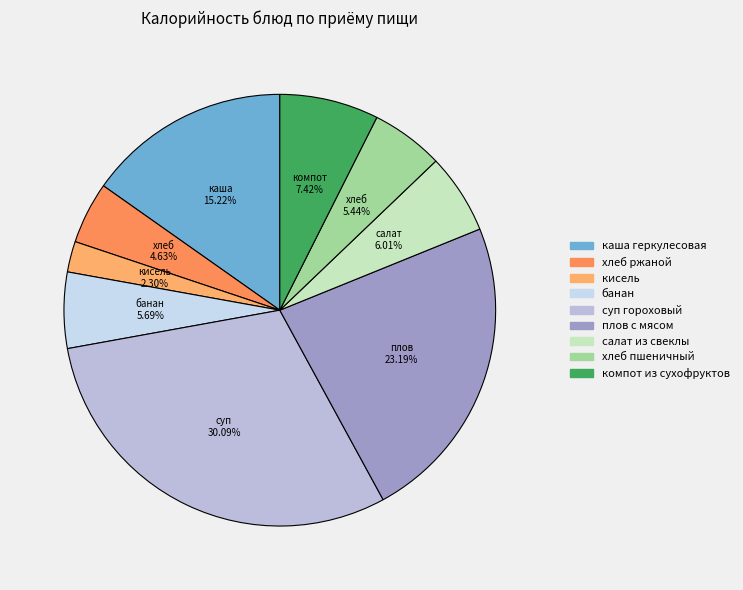

How many slices are in this pie chart?

9